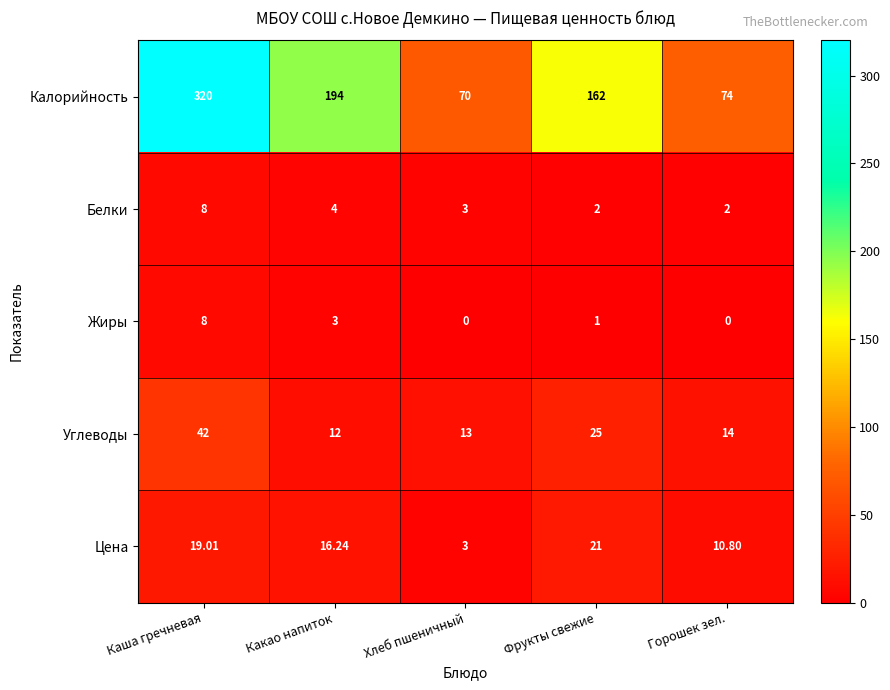

Count the number of categories in the chart.

5